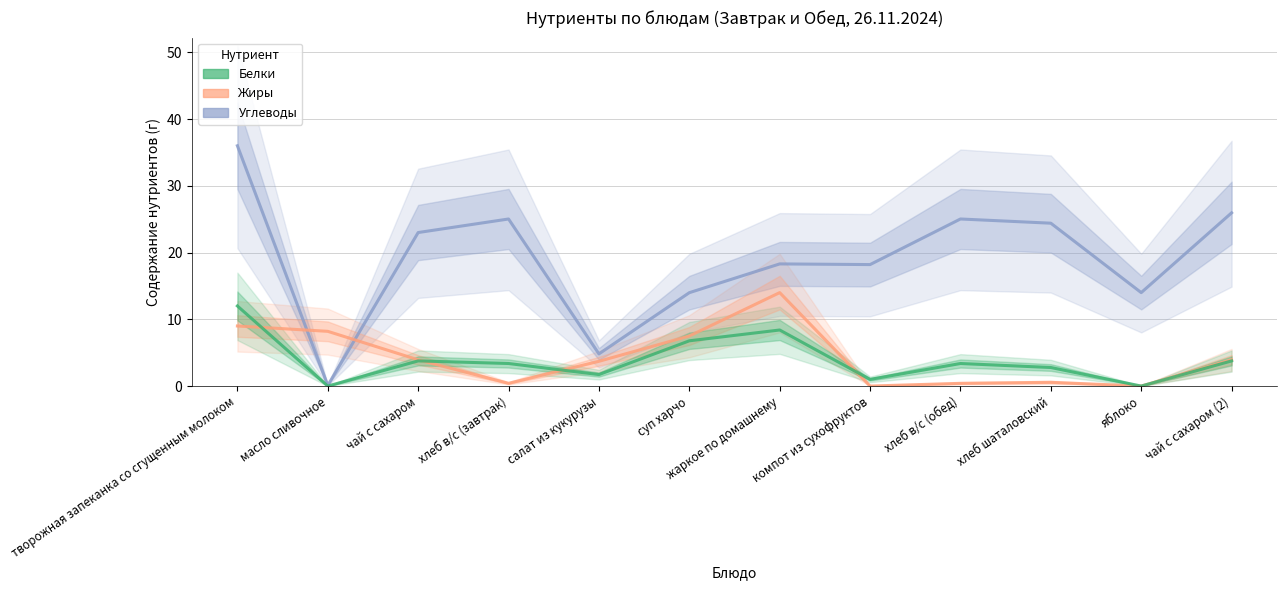

What position from the right is творожная запеканка со сгущенным молоком?

12